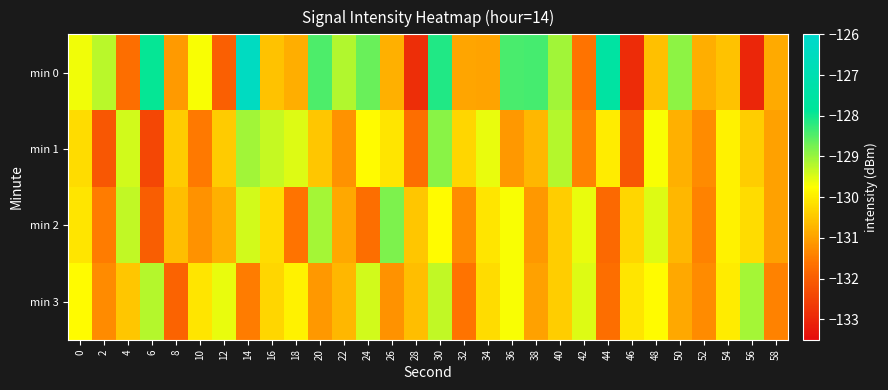

Which series has the largest total across all categories?

min 0